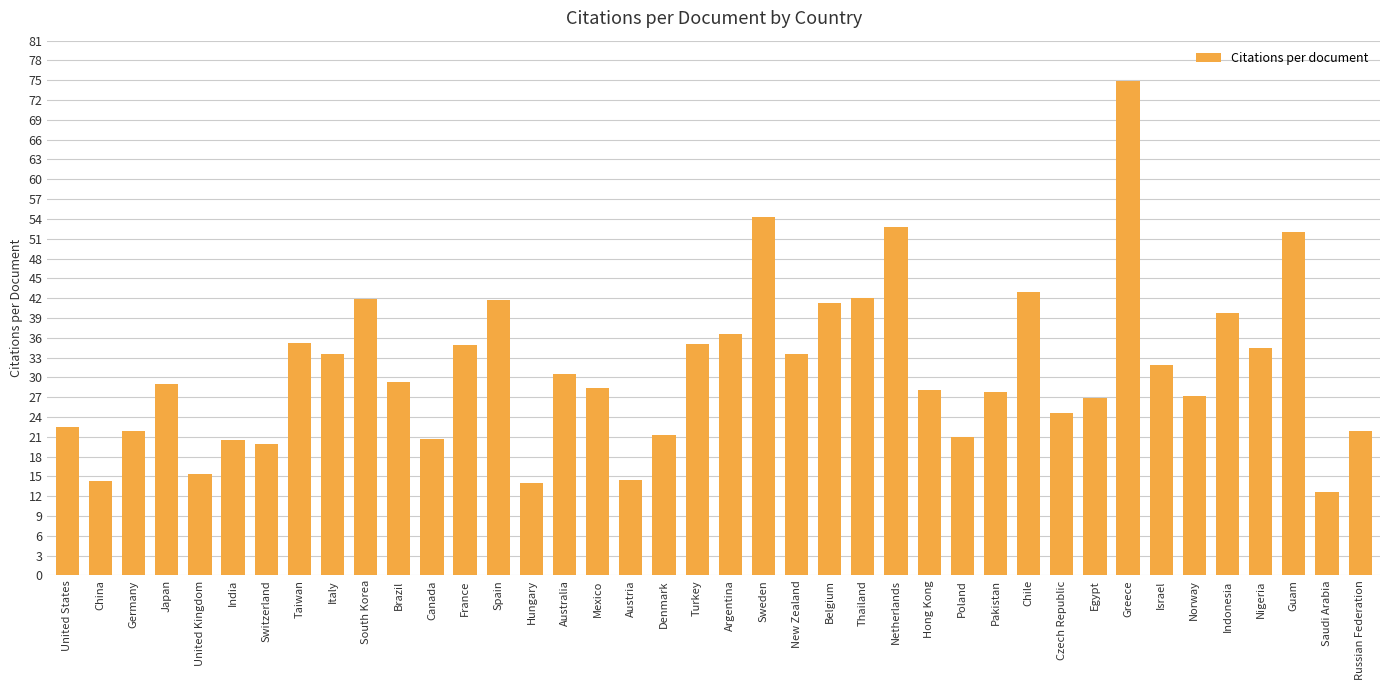

How many series are shown in this chart?

1